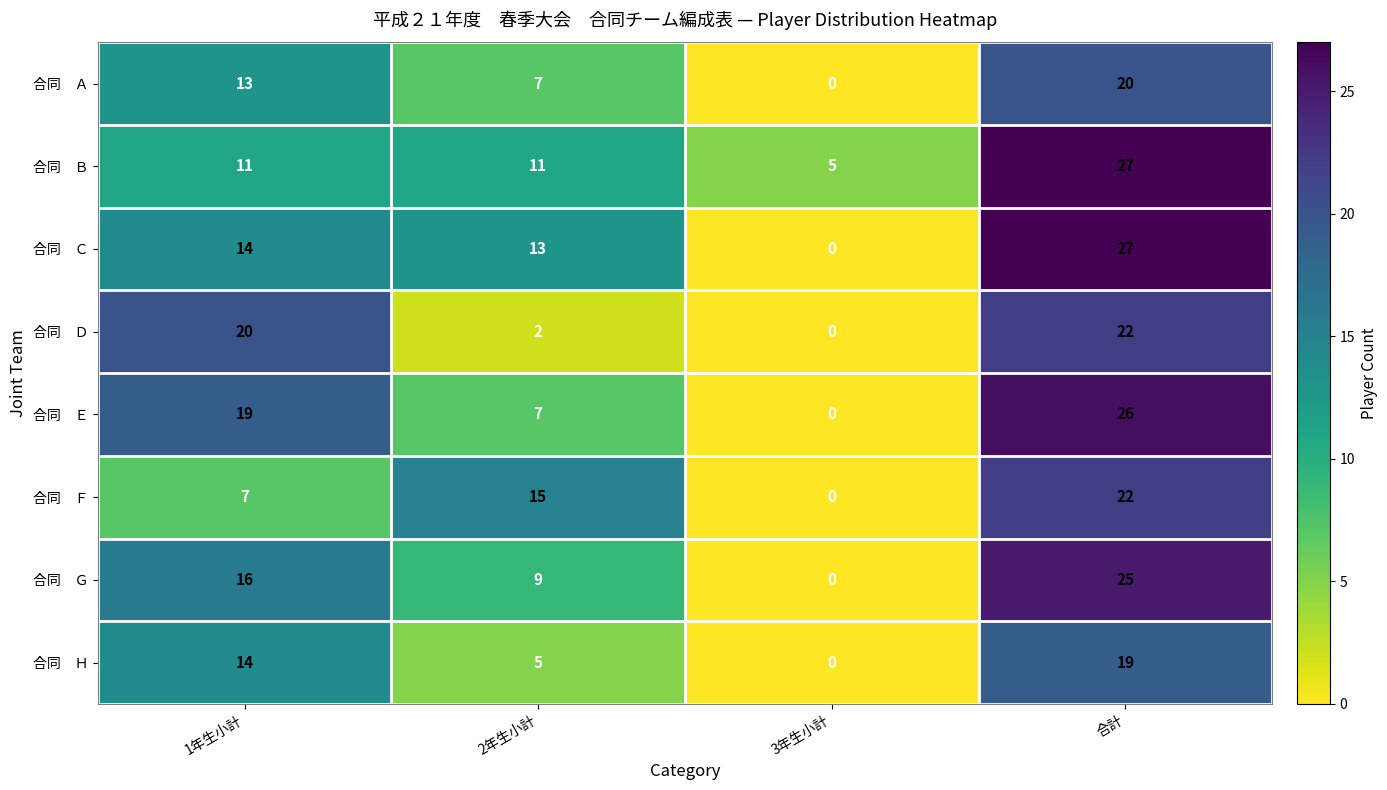

What is the spread (max minus min) of values at 3年生小計?

5